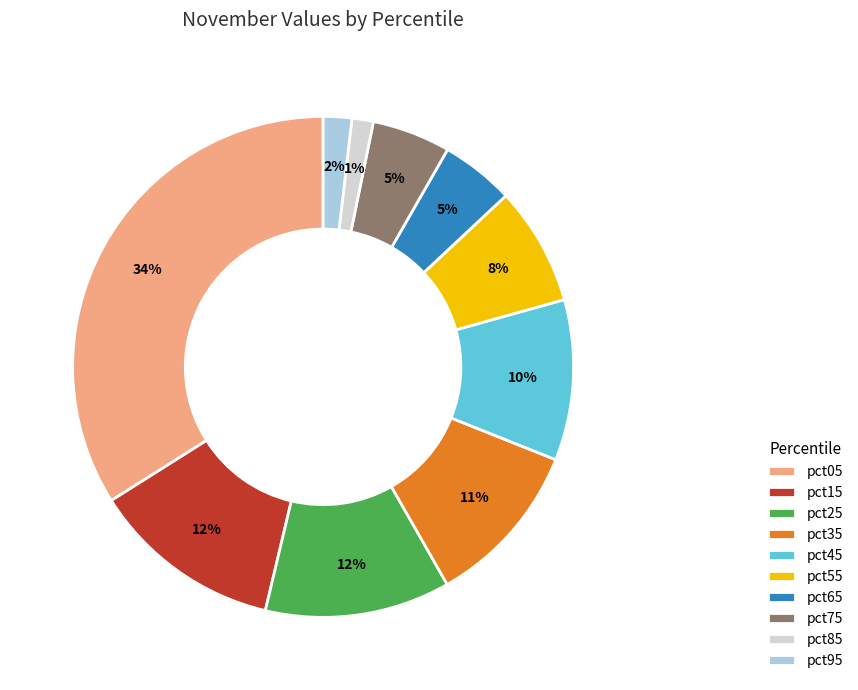

The pct25 slice represents 25% of the pie. True or false?

False